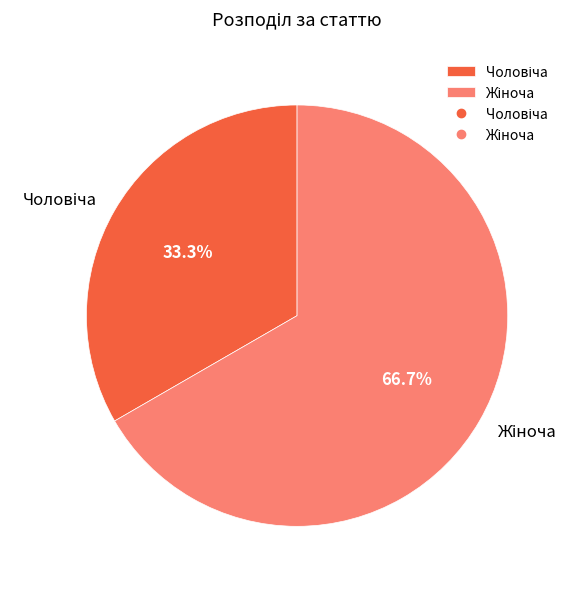

Does any single category account for the majority?

Yes